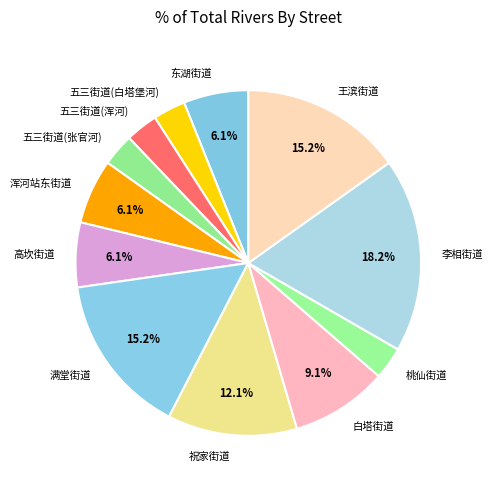

To the nearest percent, what is the combined percentage of 满堂街道 and 桃仙街道?

18%